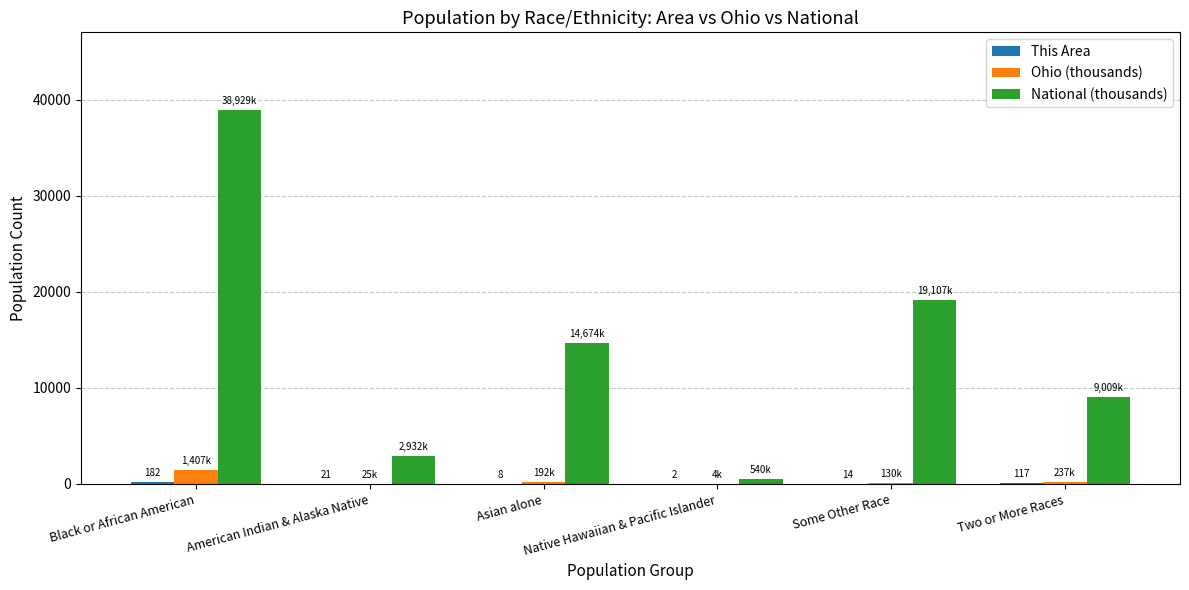

What is the sum of all National (thousands) values?

85192.3